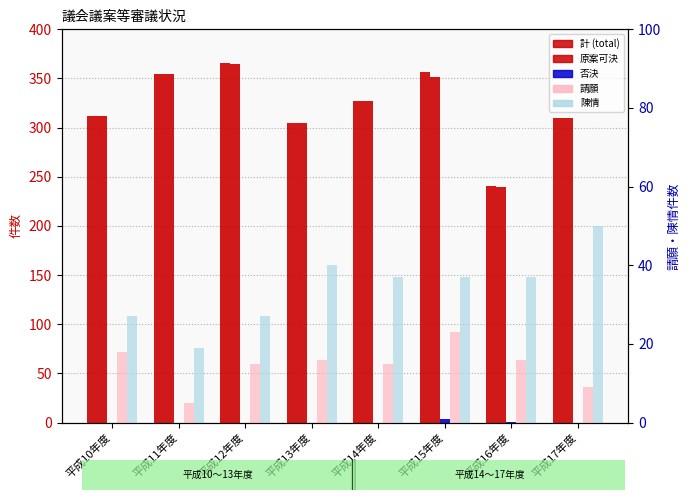

Which series changed the most between 平成10年度 and 平成13年度?

陳情